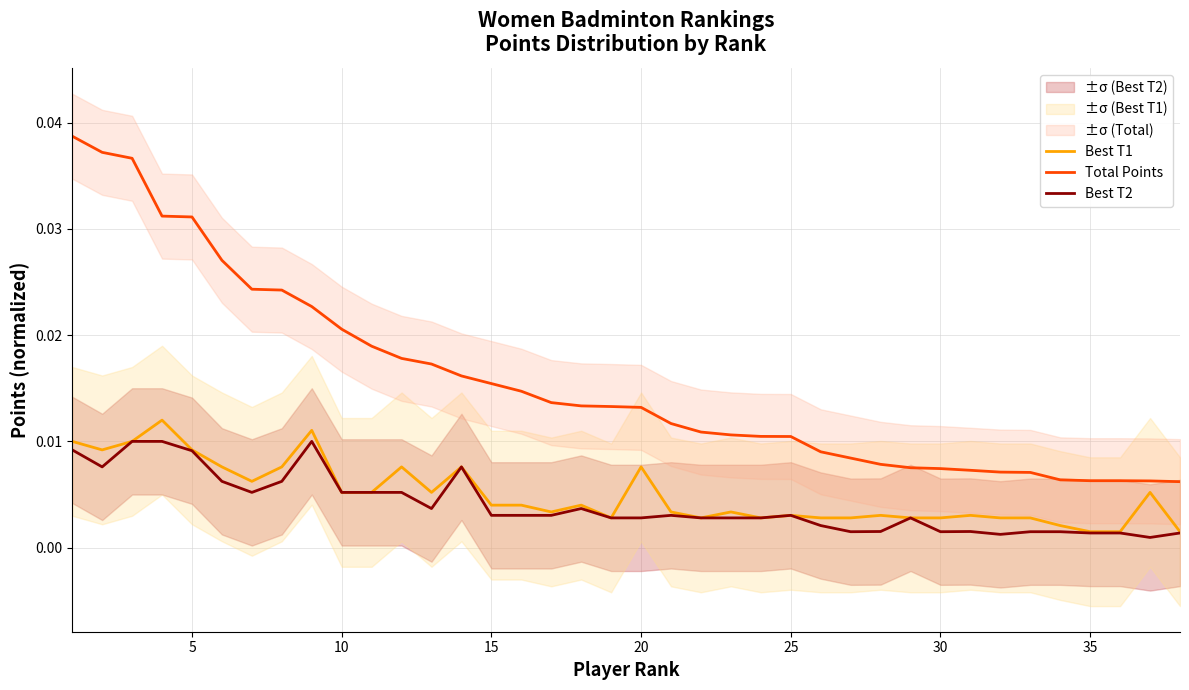

True or false: Total Points and Best T1 intersect in this chart.

False